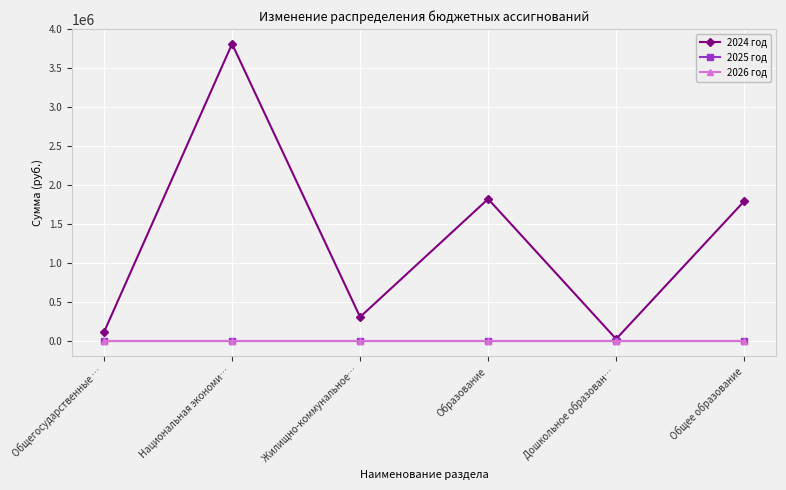

What is the label of the 2nd point from the right?

Дошкольное образован…